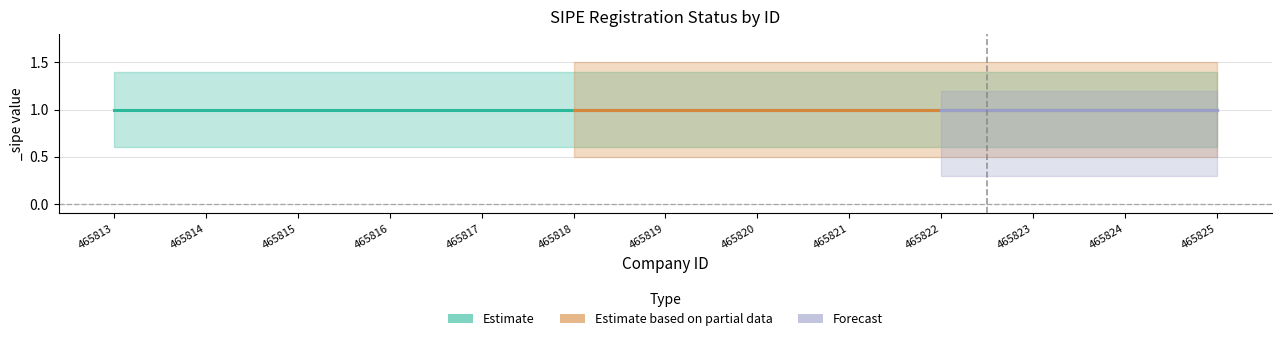

What is the sum of all Estimate values?

13